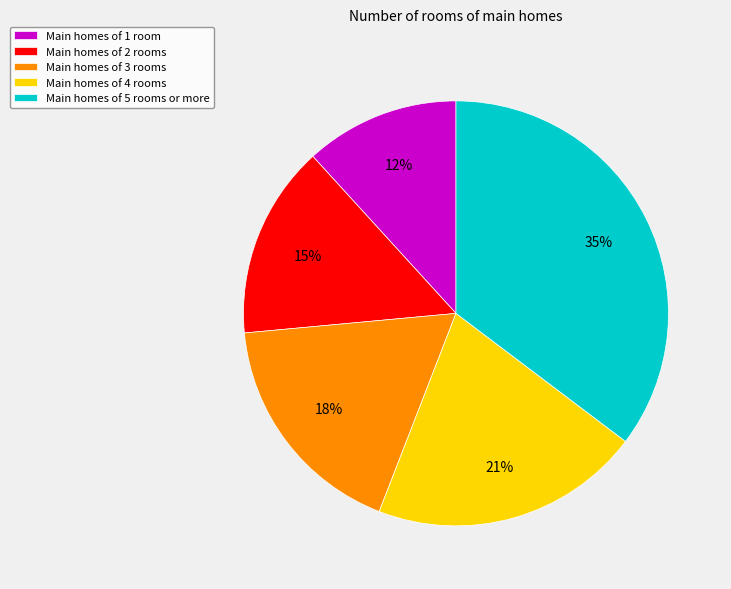

The Main homes of 4 rooms slice represents 21% of the pie. True or false?

True